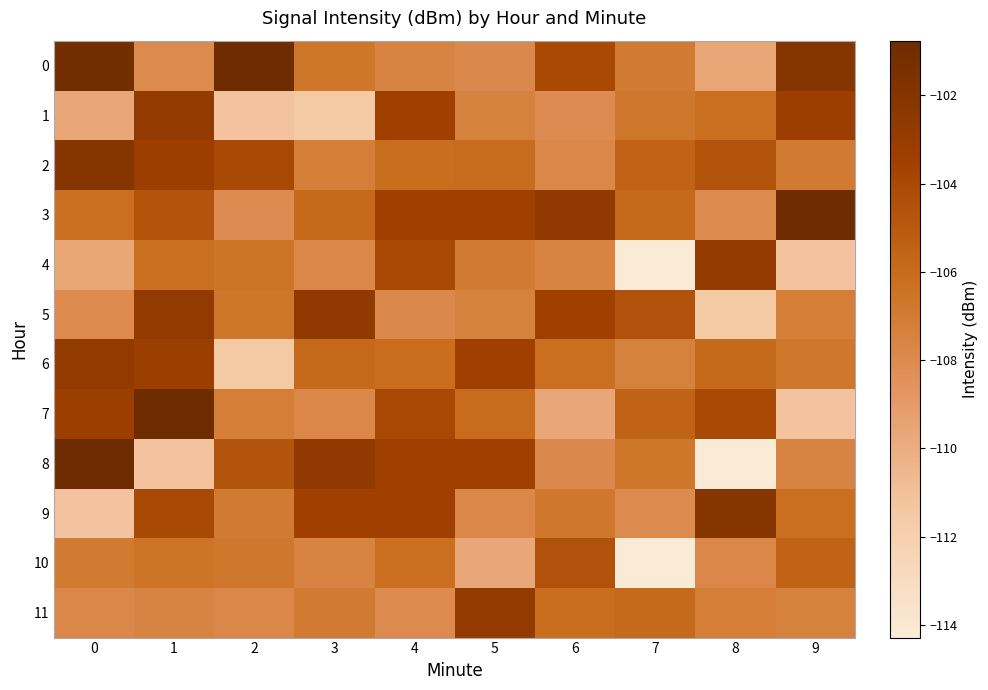

List the series in order of their peak value, lowest first.

10, 1, 4, 6, 11, 5, 2, 9, 0, 3, 7, 8